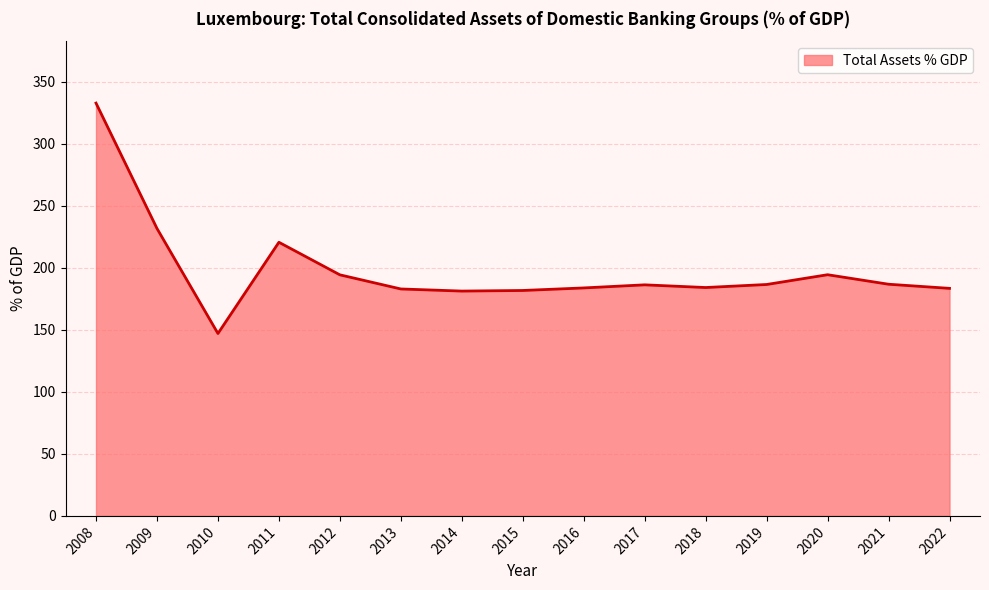

Where is the data nearest to the value 239?

2009